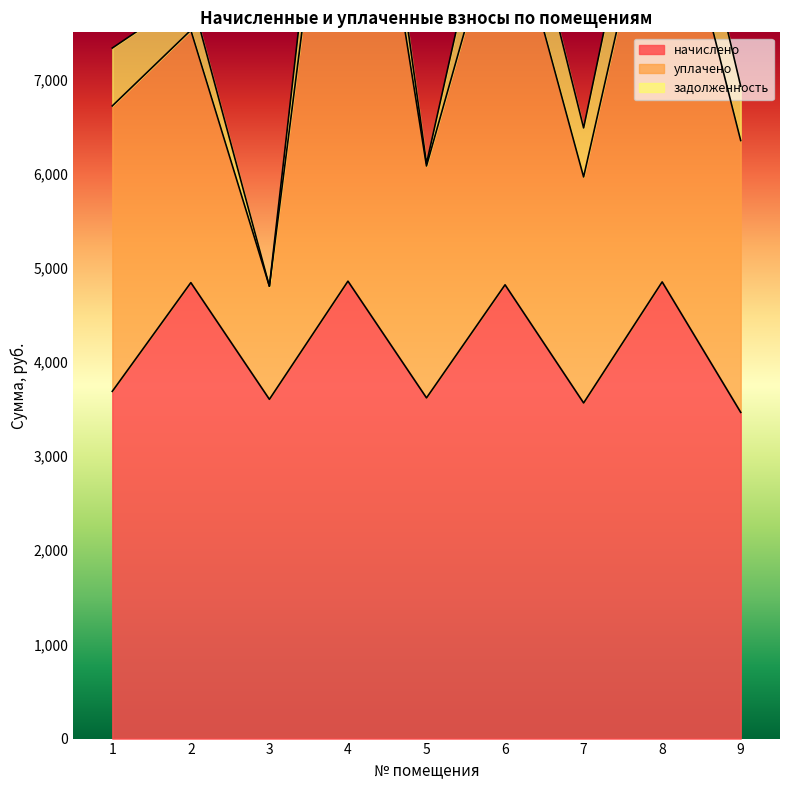

True or false: начислено and задолженность cross at least once.

False